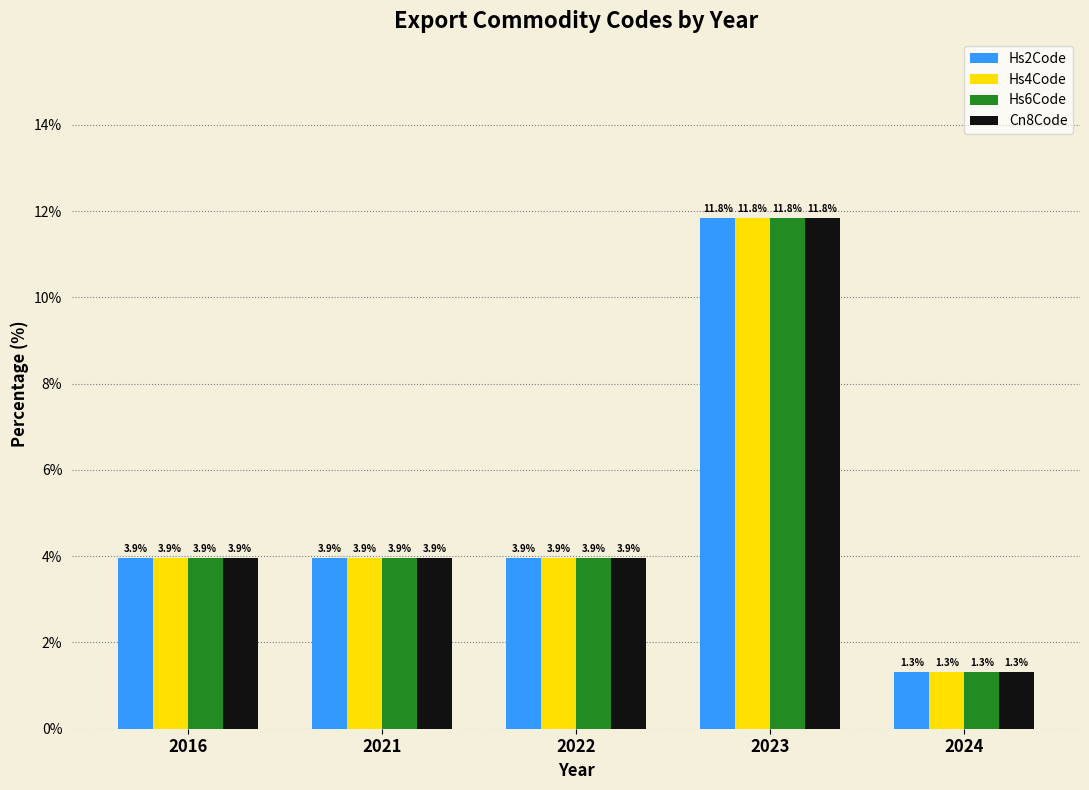

What are all the series names shown in the legend?

Hs2Code, Hs4Code, Hs6Code, Cn8Code